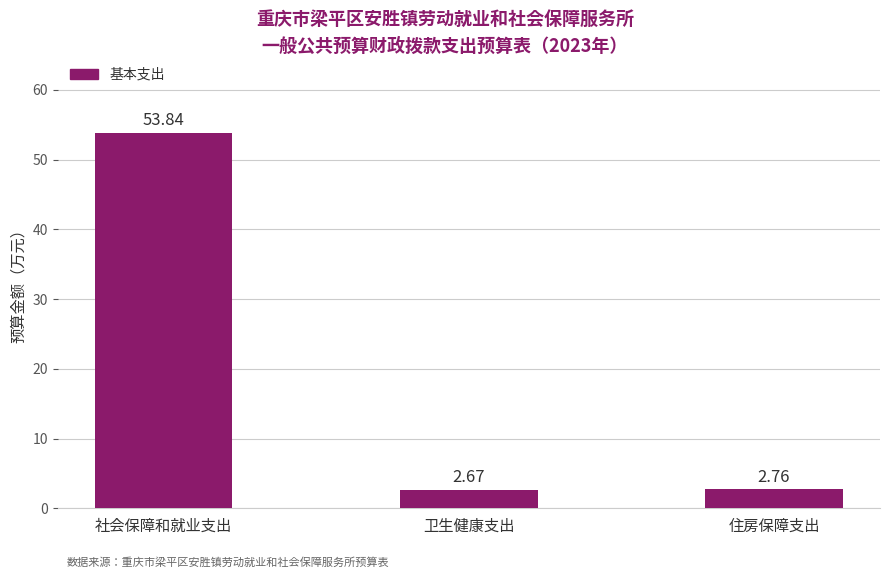

What is the sum of all values?

59.3